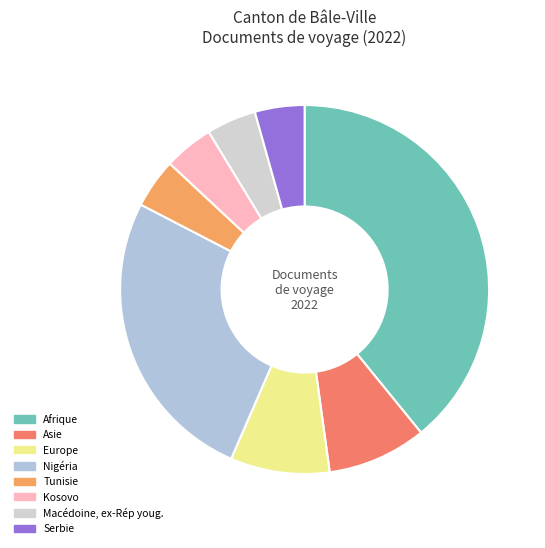

How many segments does this pie chart have?

8